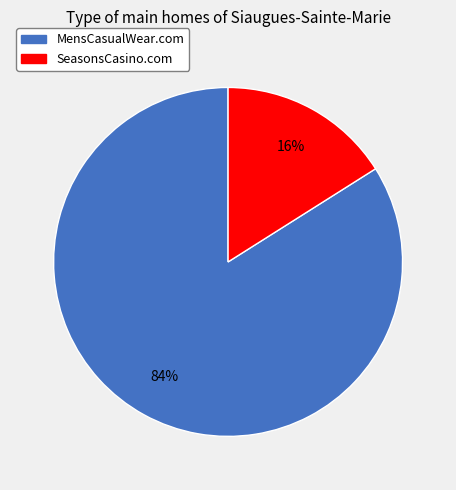

Which has a higher value, SeasonsCasino.com or MensCasualWear.com?

MensCasualWear.com